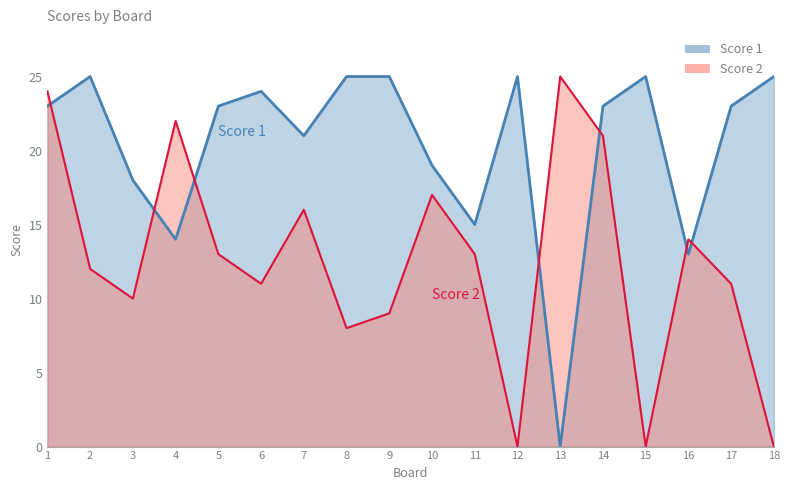

At 1, list the series in order from smallest to largest.

Score 1, Score 2